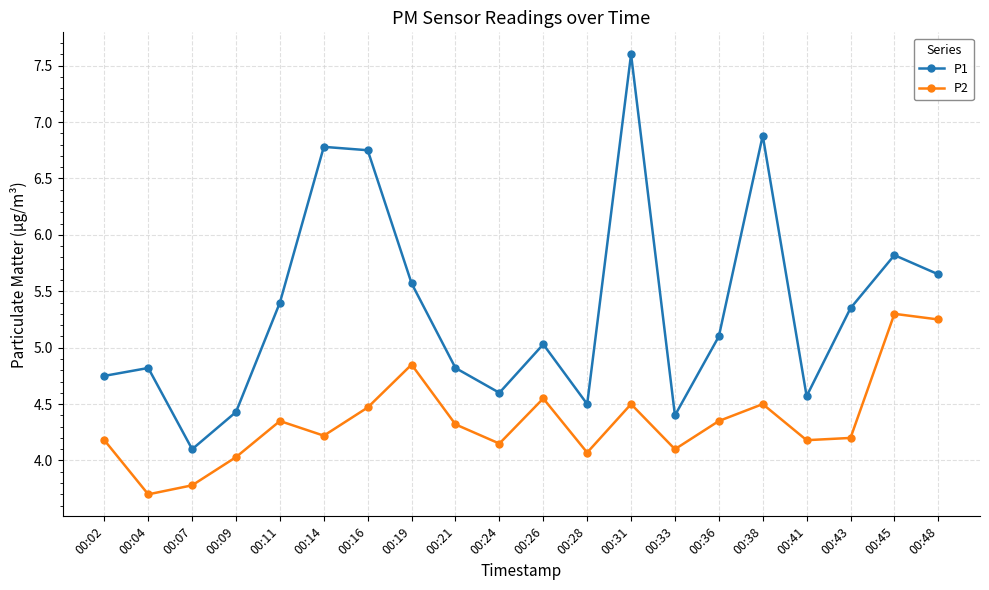

What is the difference between the maximum and minimum values in the P2 series?

1.6